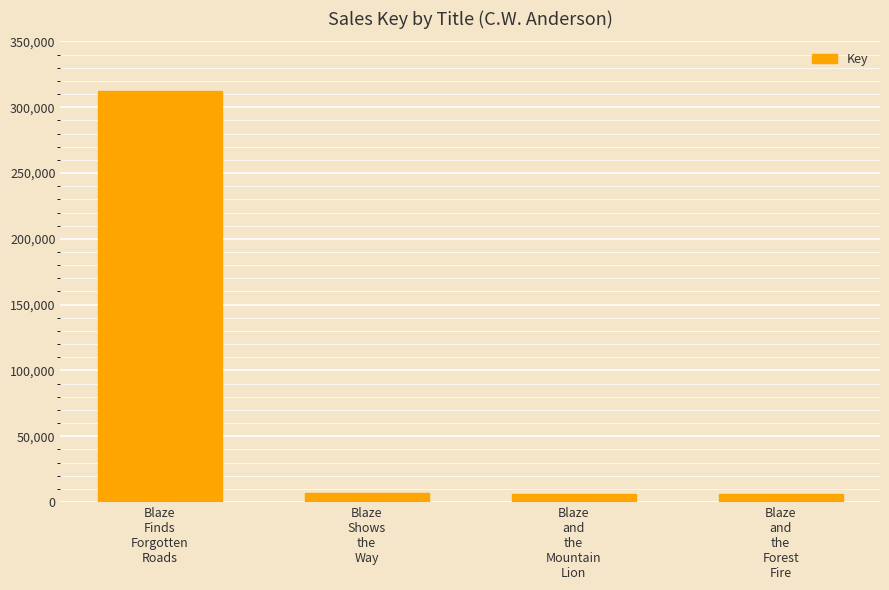

Are the bars horizontal?

No